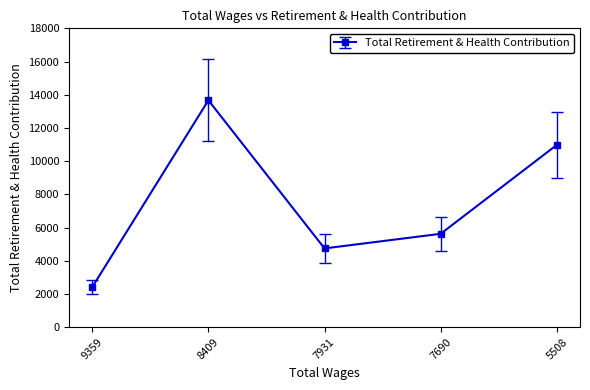

Which category has the highest value across all series?

8409